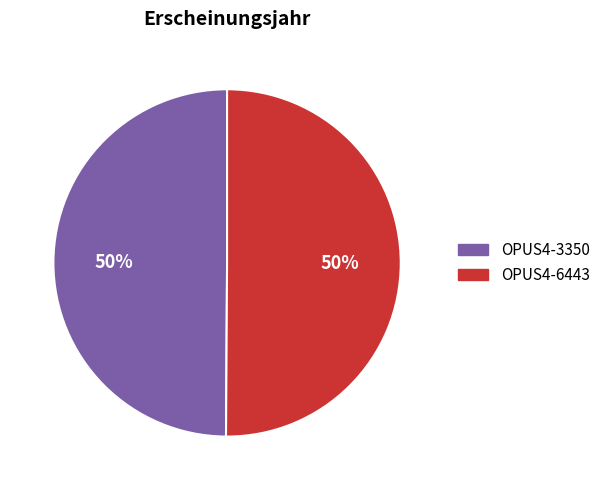

To the nearest percent, what percentage of the pie is OPUS4-3350?

50%